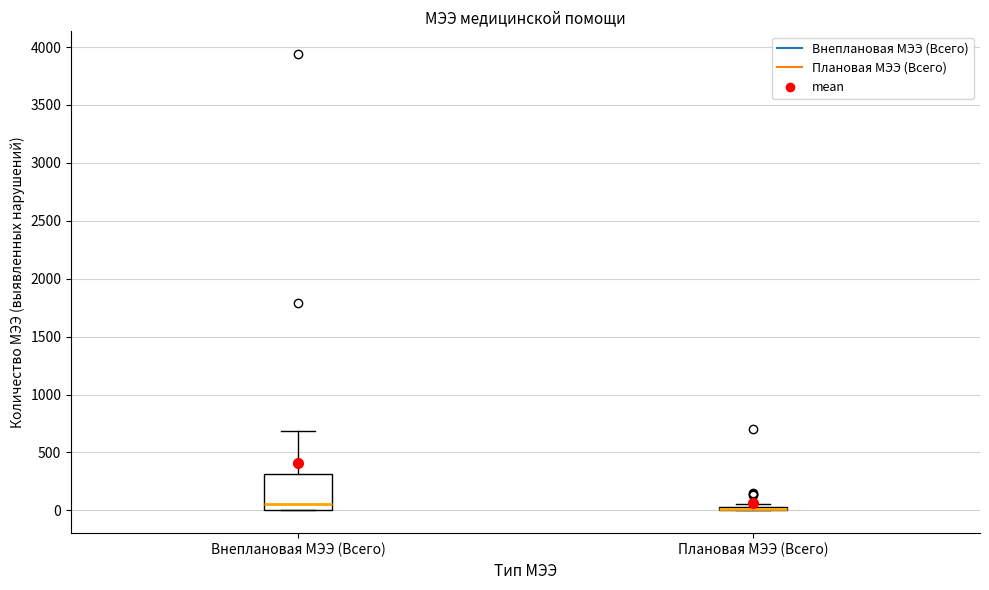

Which box is the tallest, from its lower edge to its upper edge?

Внеплановая МЭЭ (Всего)